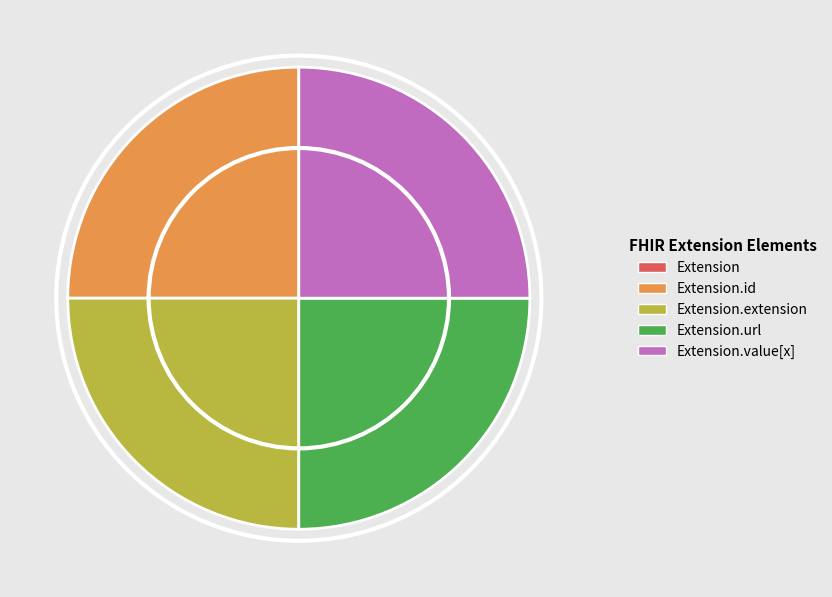

Is there a majority slice in this chart?

No